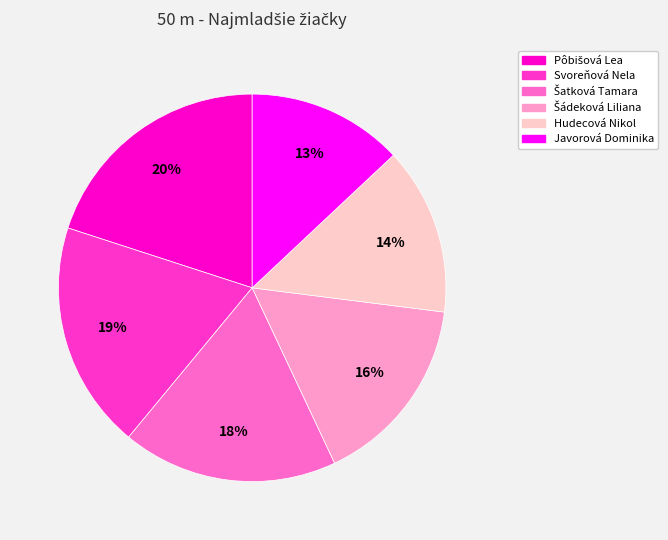

What is the smallest slice in the pie chart?

Javorová Dominika